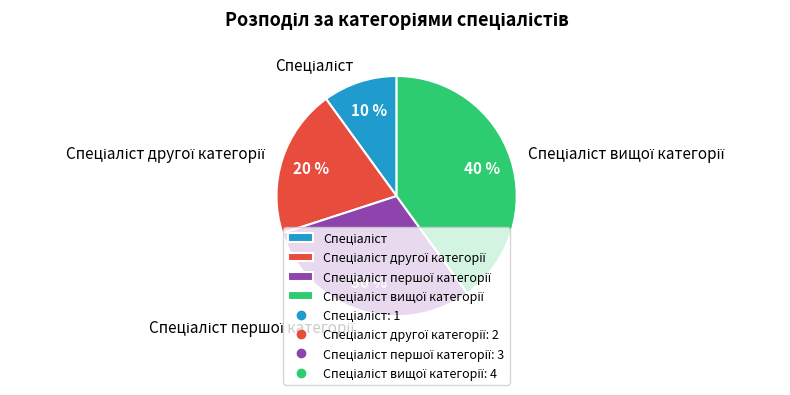

Is there any slice that represents more than half of the pie?

No